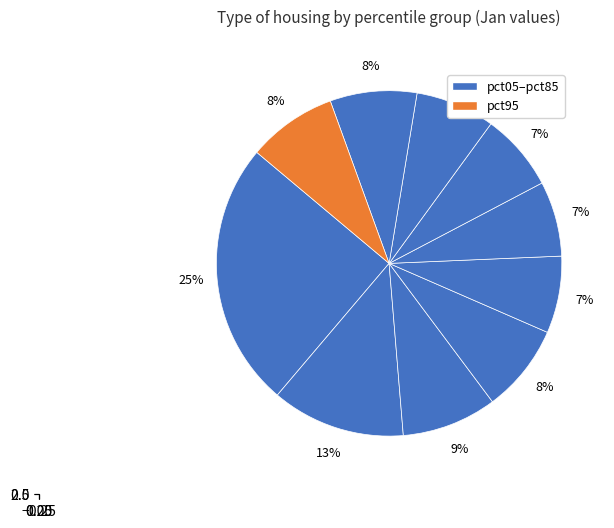

Is it true that pct15 is 4% of the pie?

False